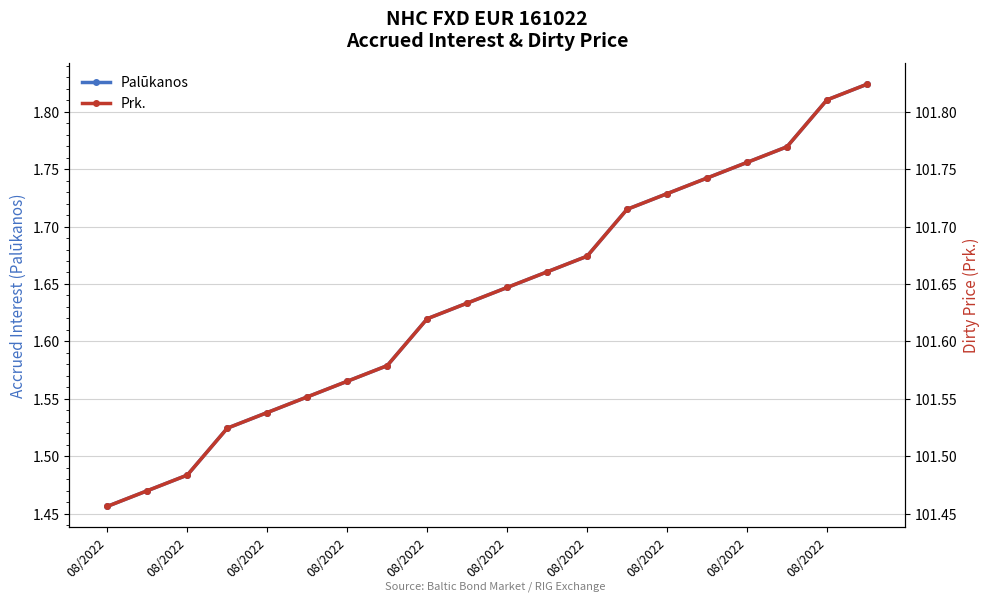

Which series has the largest range (max minus min)?

Palūkanos